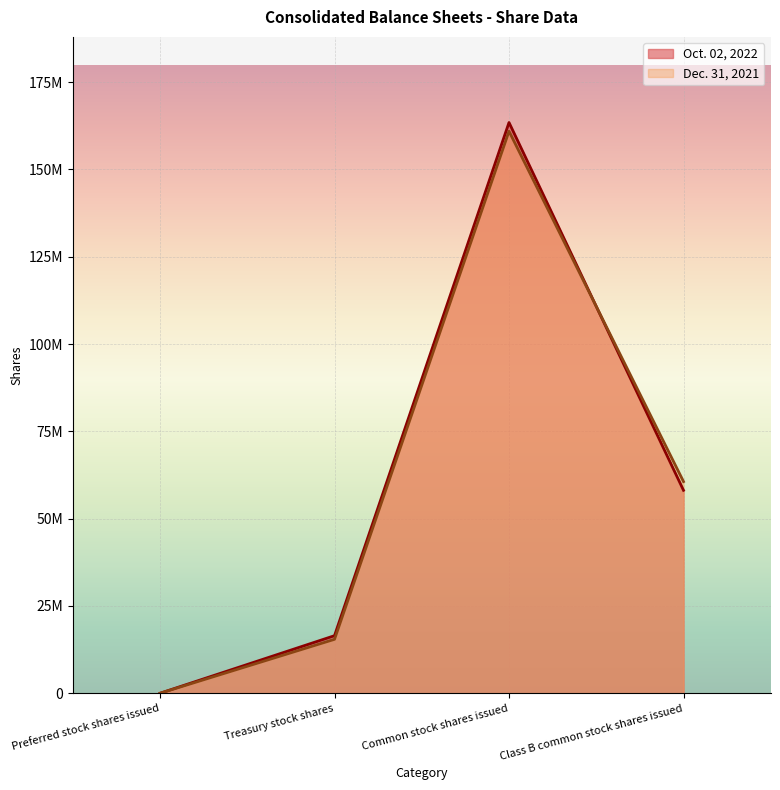

Rank the categories by Dec. 31, 2021 value from highest to lowest.

Common stock shares issued, Class B common stock shares issued, Treasury stock shares, Preferred stock shares issued